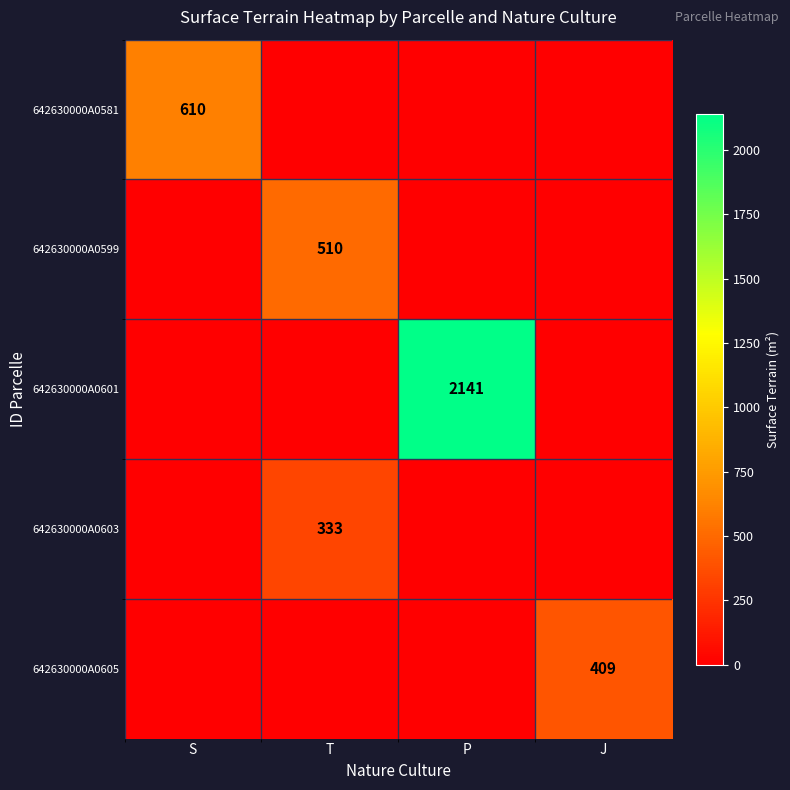

The value of 642630000A0599 at T is 510. True or false?

True